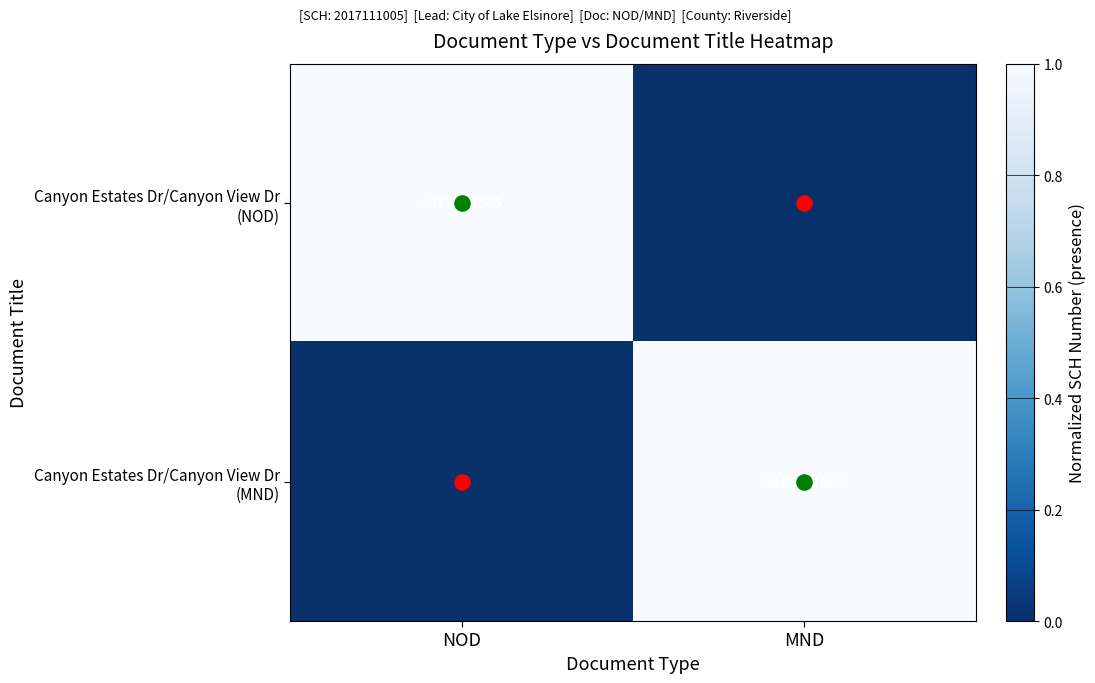

What is the sum of all Canyon Estates Dr/Canyon View Dr (MND) values?

1